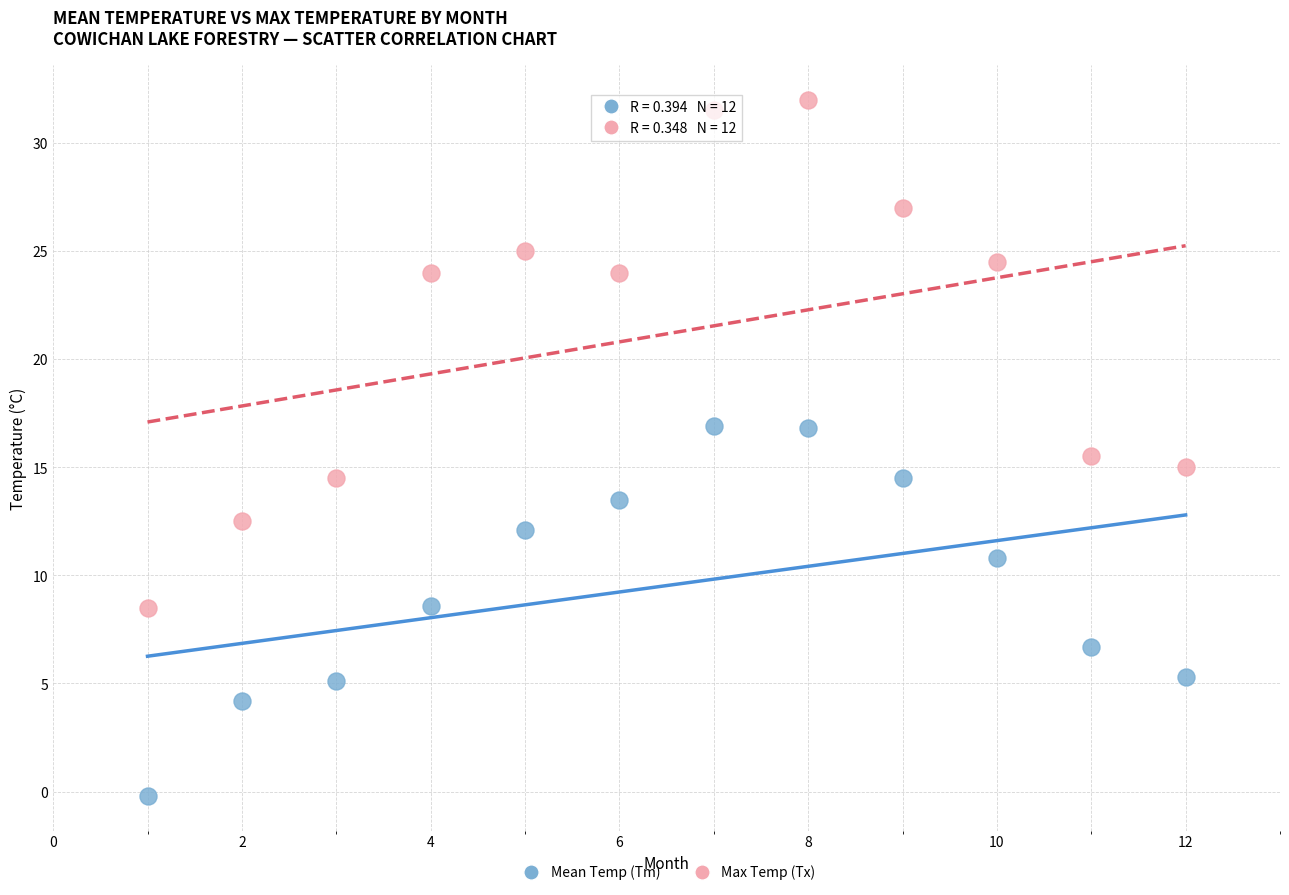

Which series has the widest spread of Y values?

Max Temp (Tx)